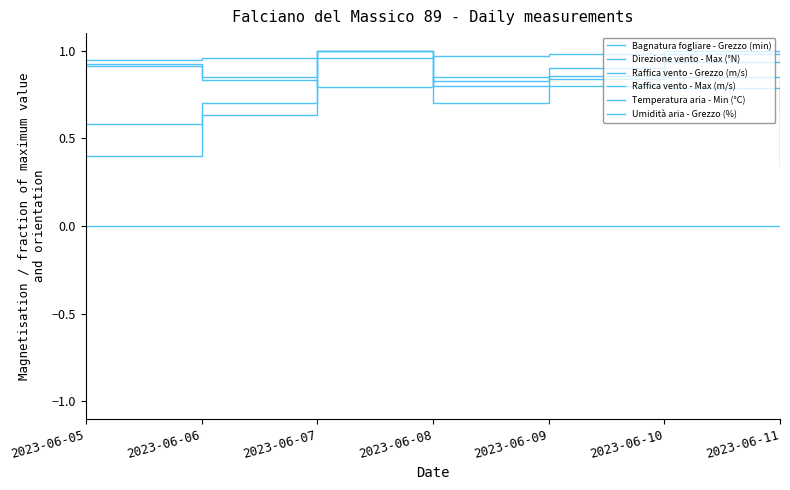

Which series ends up on top after the final intersection of Raffica vento - Max (m/s) and Raffica vento - Grezzo (m/s)?

Raffica vento - Max (m/s)